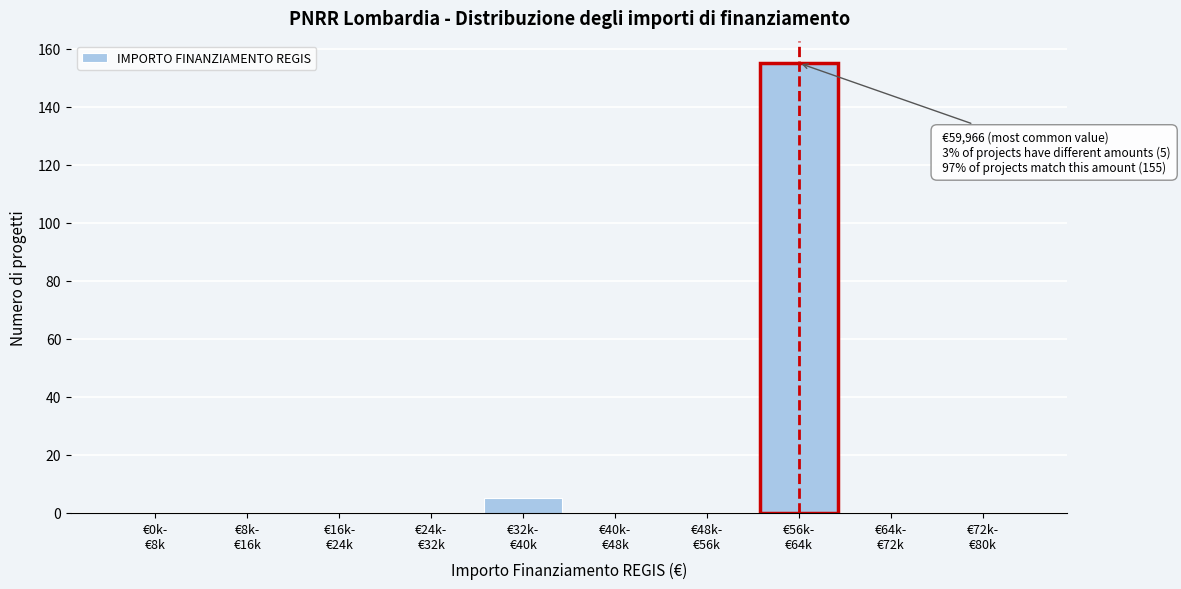

What is the maximum value shown in the chart?

155